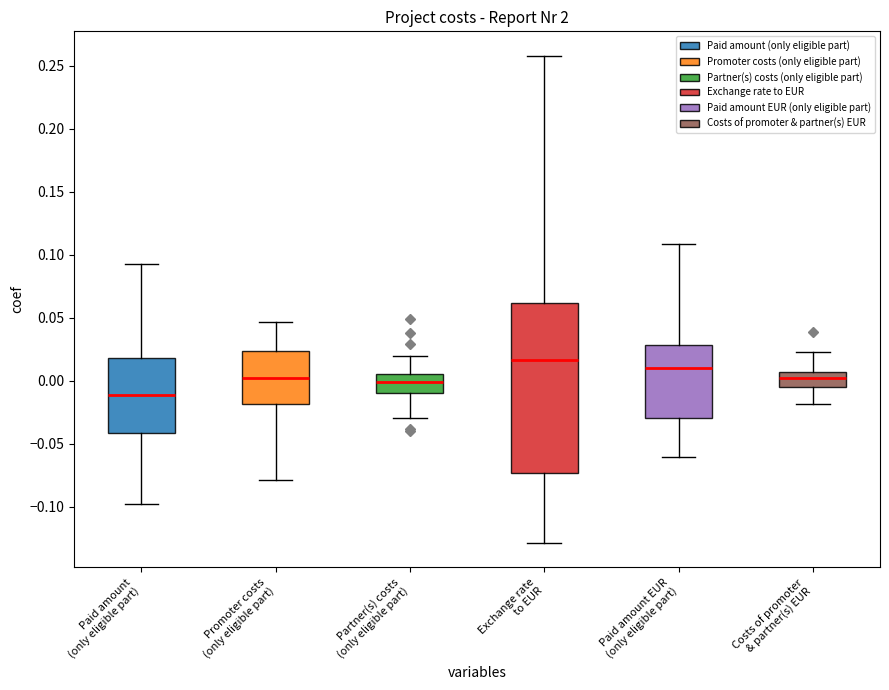

Where is the lower edge of the box for Costs of promoter & partner(s) EUR on the y-axis? The values are not printed on the chart, so give them approximately, as read against the axis.

-0.005